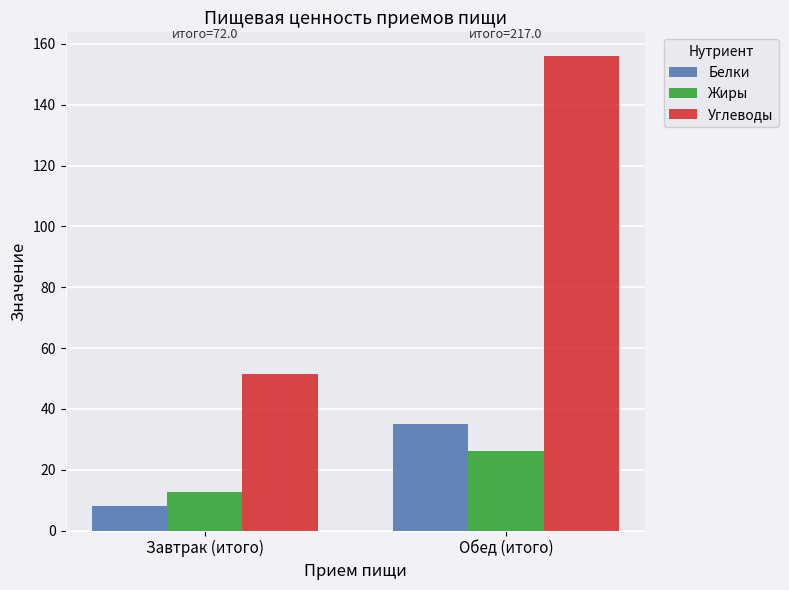

Reading left to right, list all the values displayed in this chart.

Белки: 8.2	35.0
Жиры: 12.5	26.0
Углеводы: 51.3	156.0